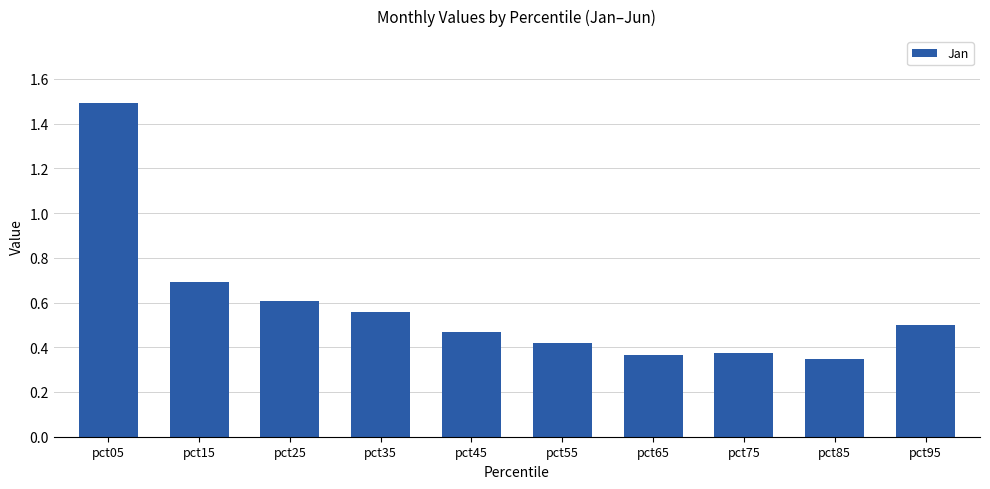

What is the change in value from pct35 to pct75?

-0.2